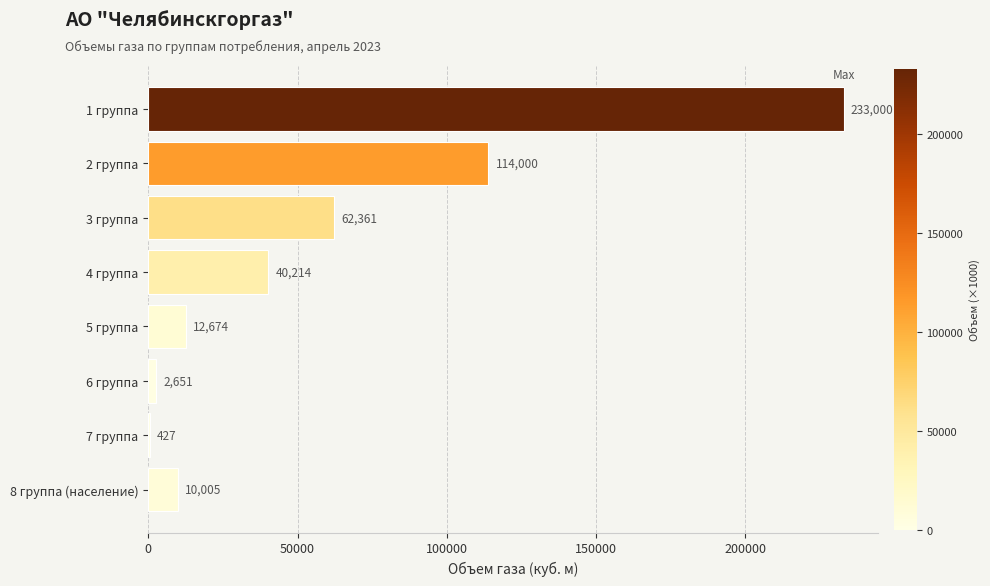

At which label is the value closest to 116713?

2 группа